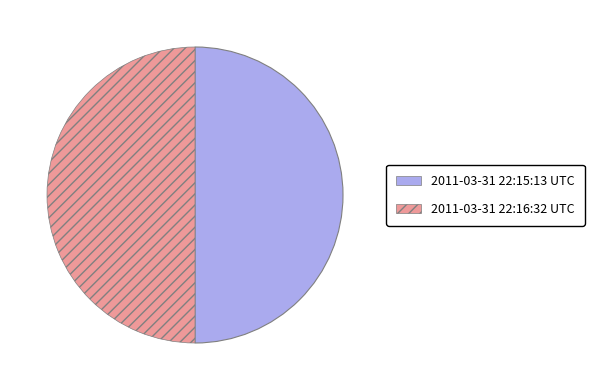

What is the ratio of the value at 2011-03-31 22:15:13 UTC to the value at 2011-03-31 22:16:32 UTC?

1.0